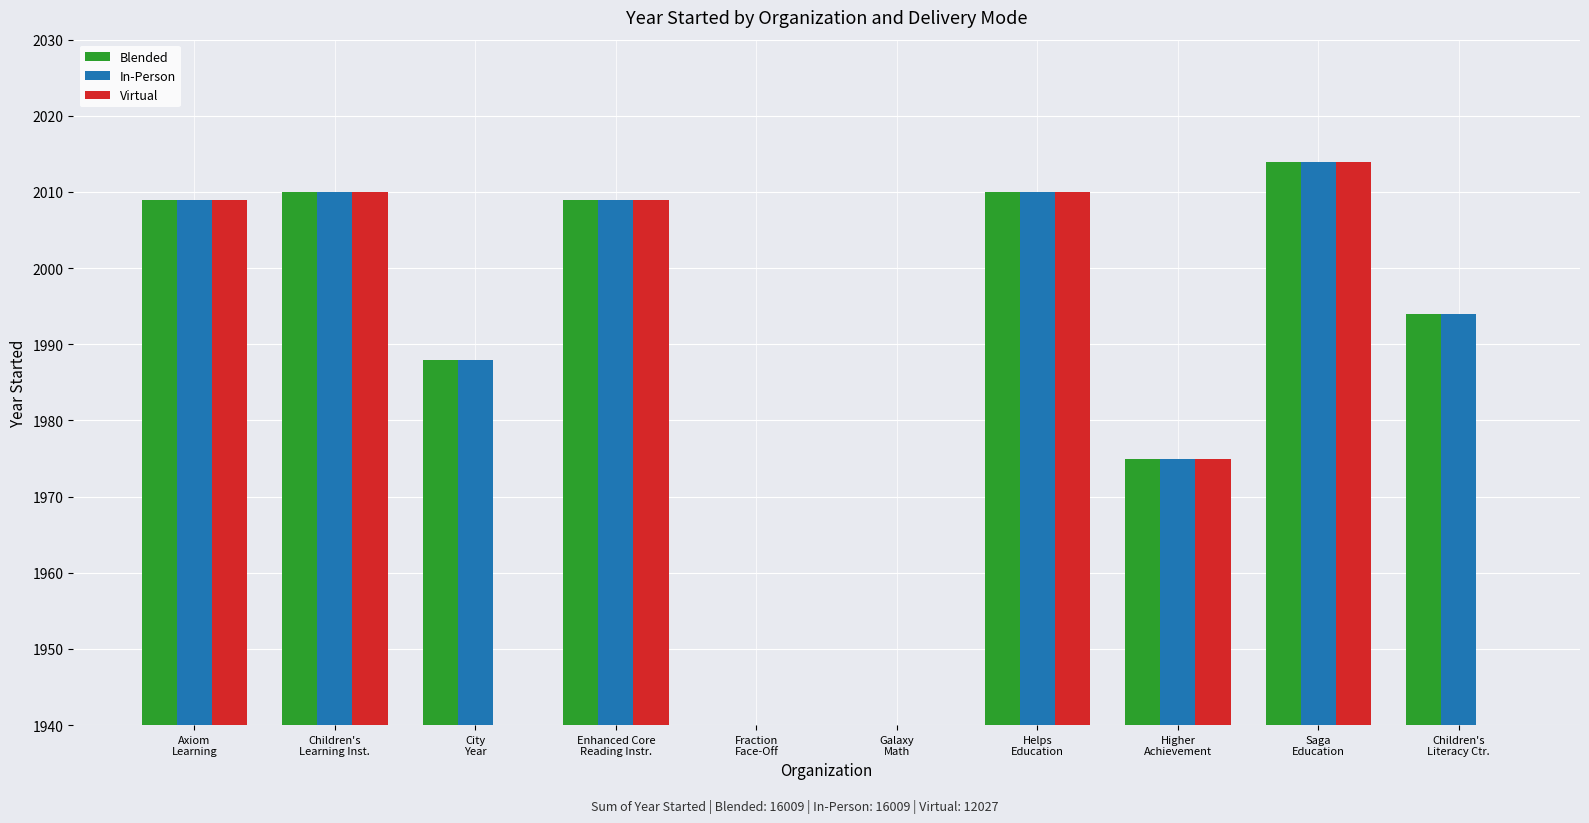

True or false: Blended has a value of 761 at Saga
Education.

False